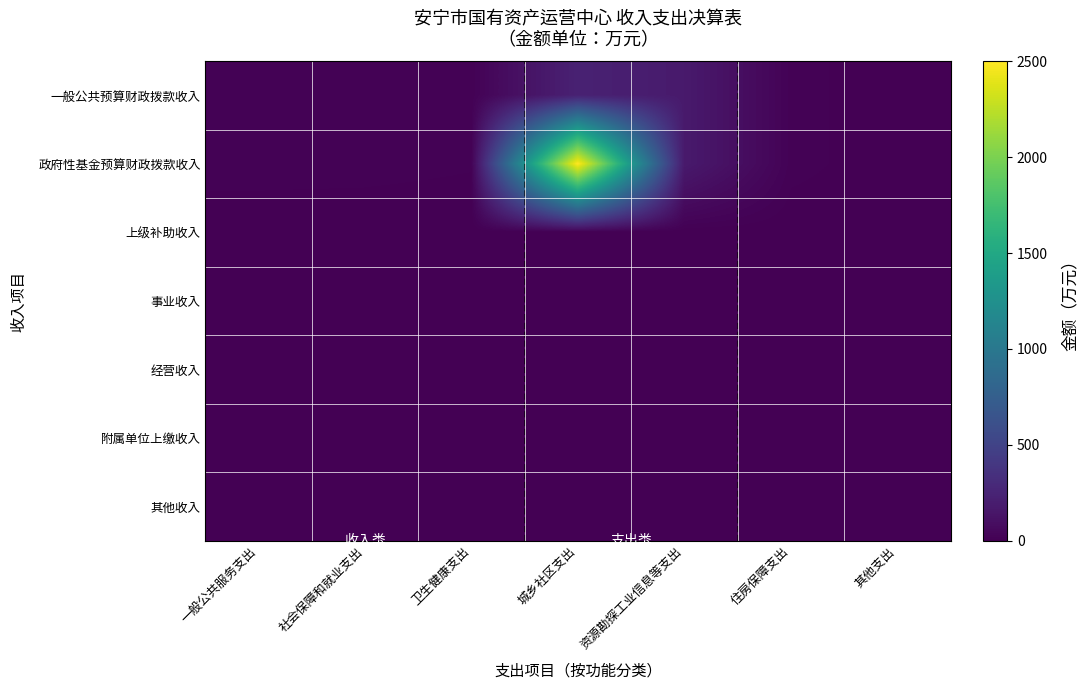

Between 其他支出 and 卫生健康支出, which is larger?

卫生健康支出